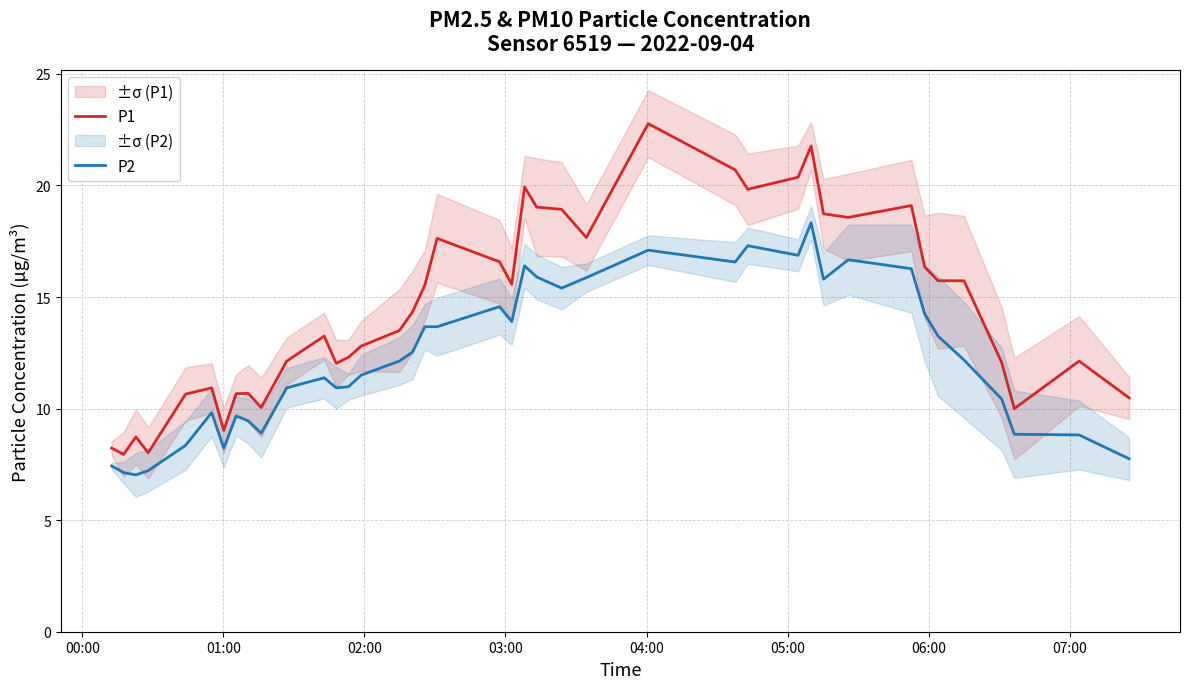

What is the minimum value for P2?

7.0